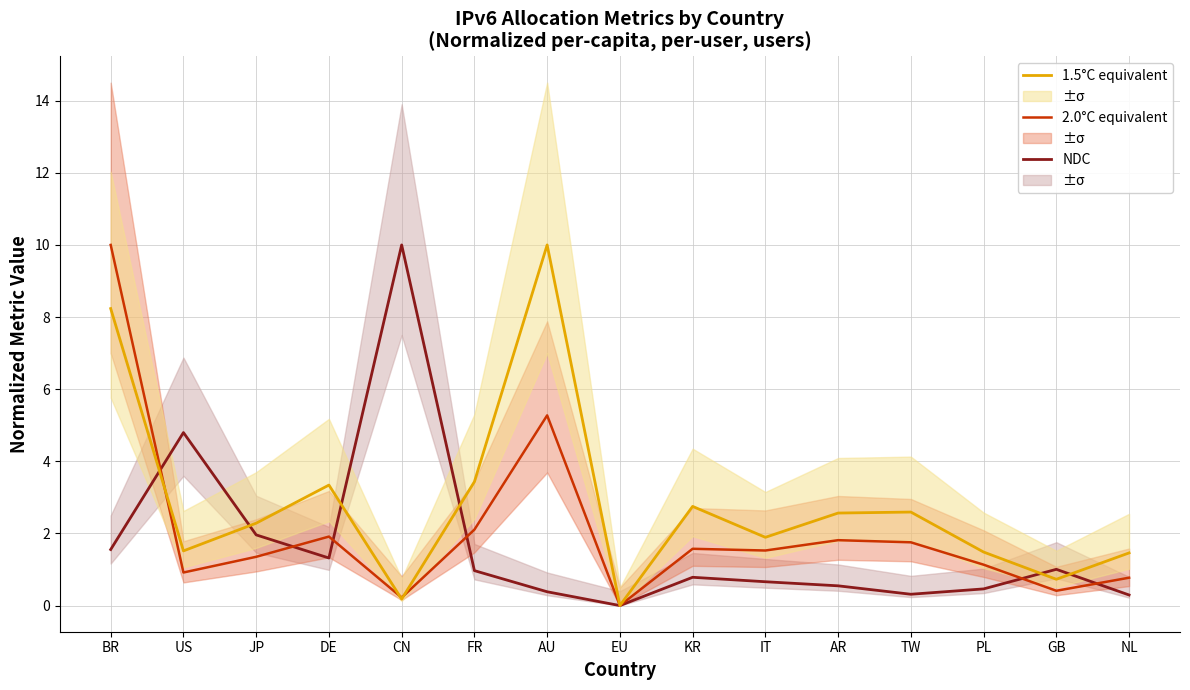

How many positive values does the 2.0°C equivalent series have?

14